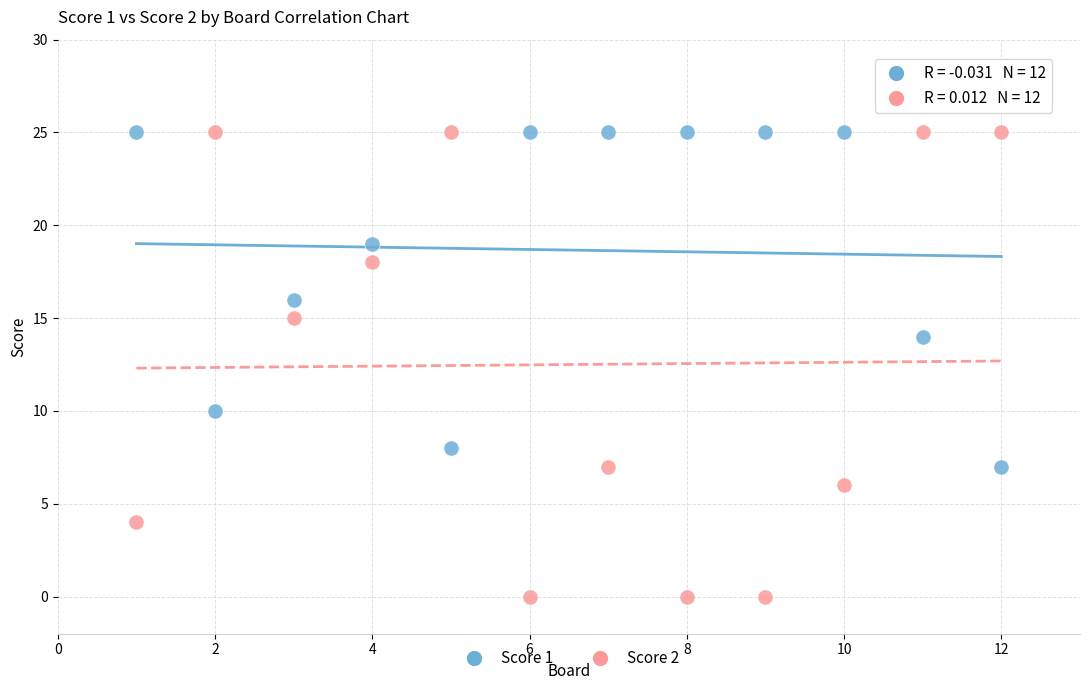

What are all the series names shown in the legend?

Score 1, Score 2